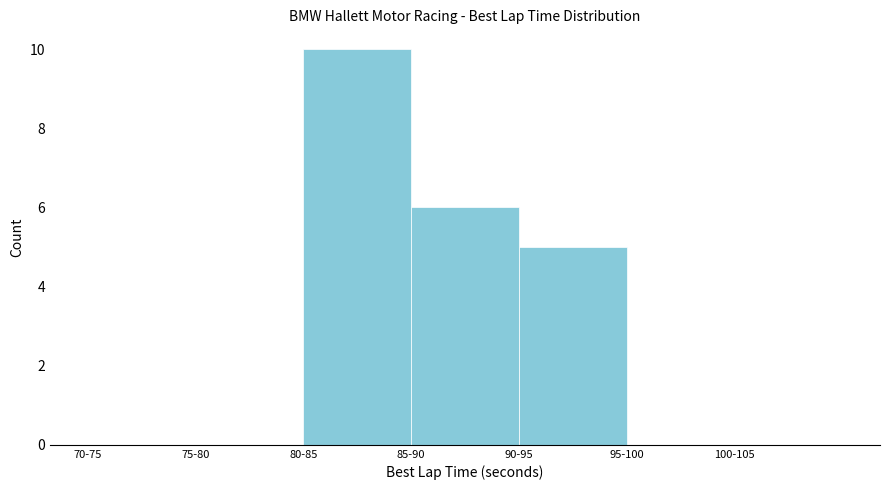

Reading left to right, transcribe all the data shown in this chart.

70-75=0	75-80=0	80-85=10	85-90=6	90-95=5	95-100=0	100-105=0